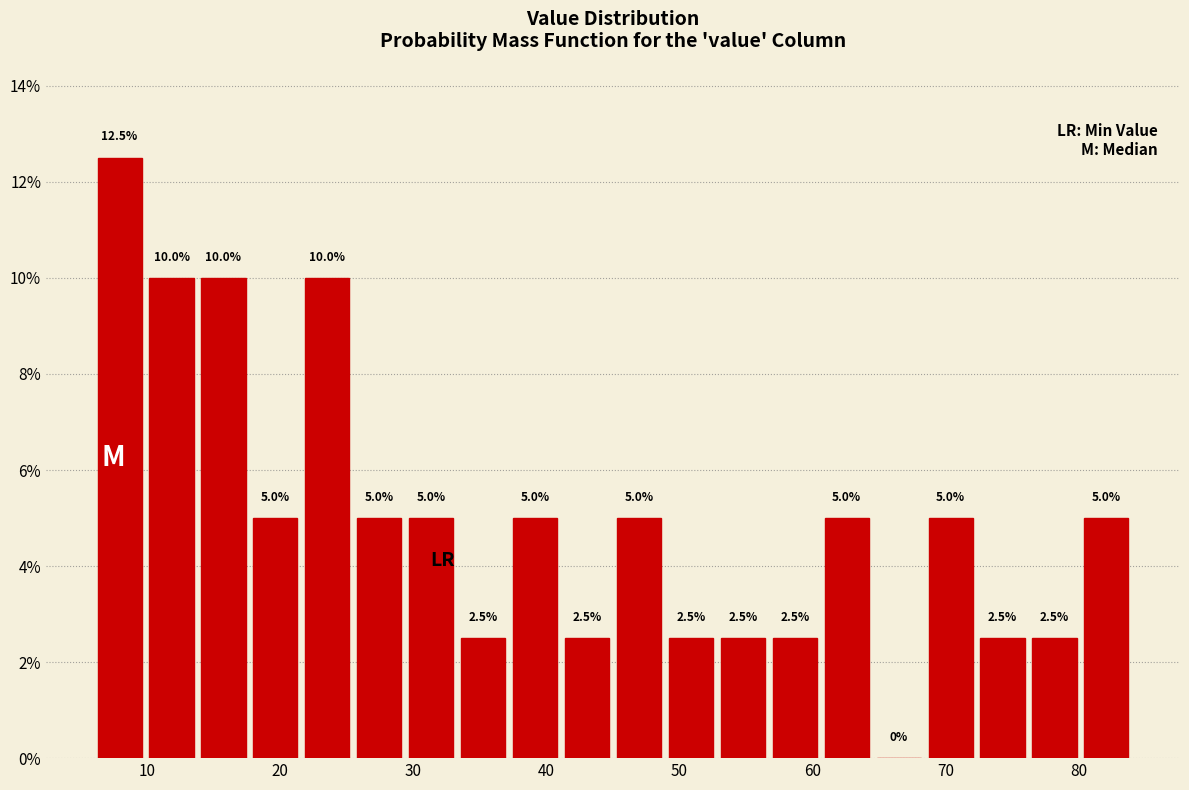

Read against the x-axis, roughly where is the centre of the tallest bar?

8